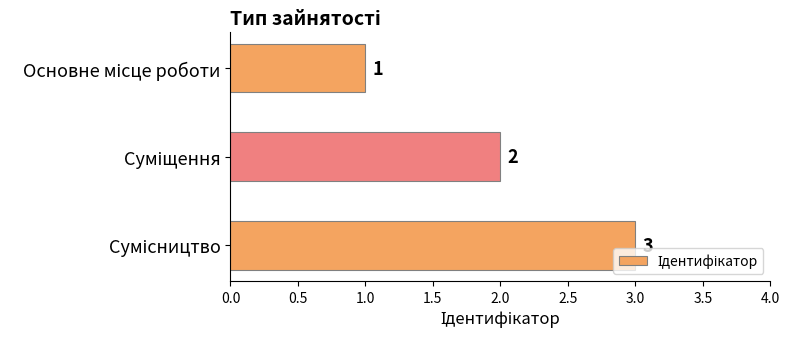

Count the values in the range 1 to 3.

3